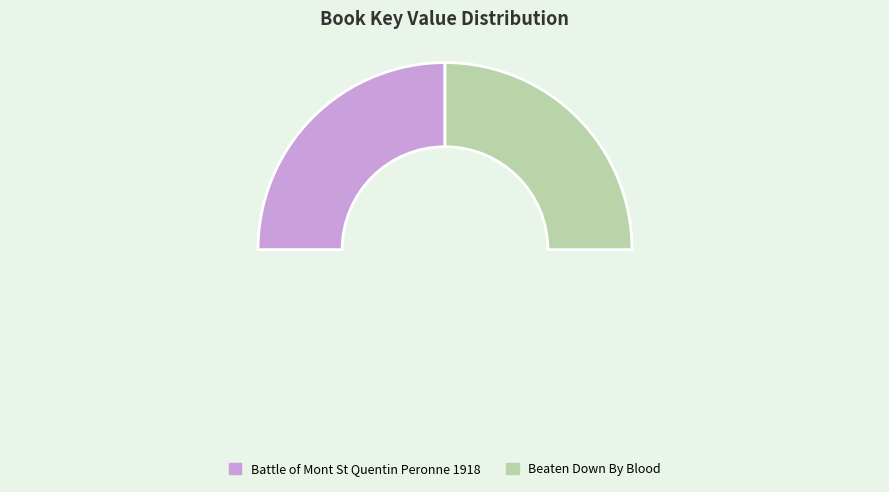

What percentage is the Beaten Down By Blood slice, to the nearest percent?

50%